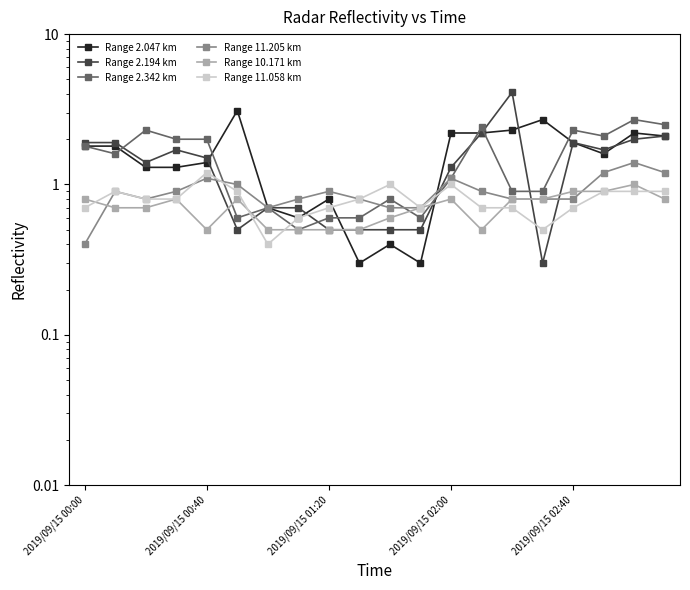

What is the smallest value displayed?

0.3